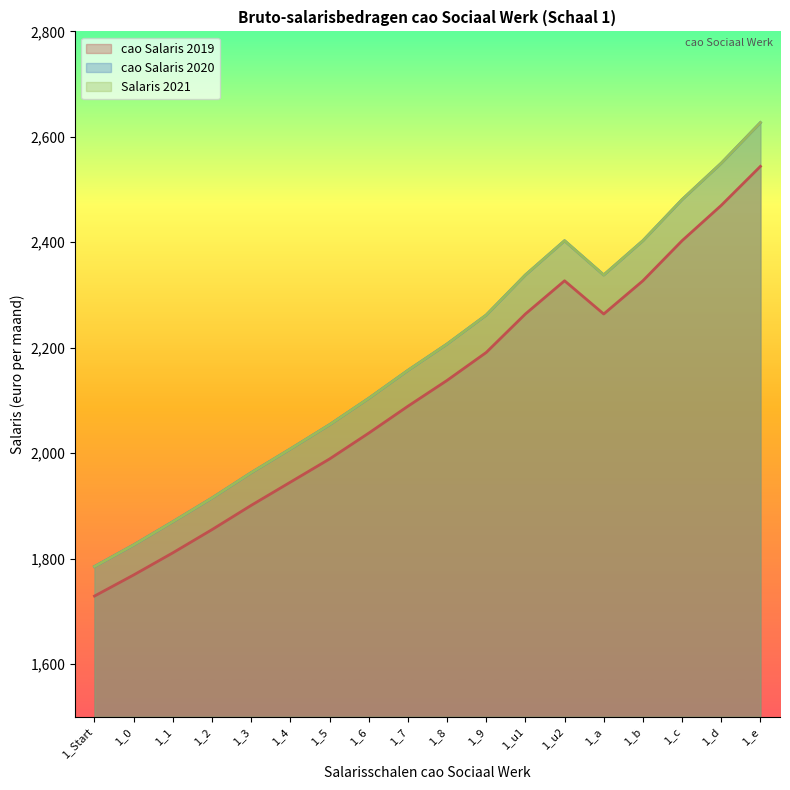

True or false: Salaris 2021 and cao Salaris 2019 cross at least once.

False